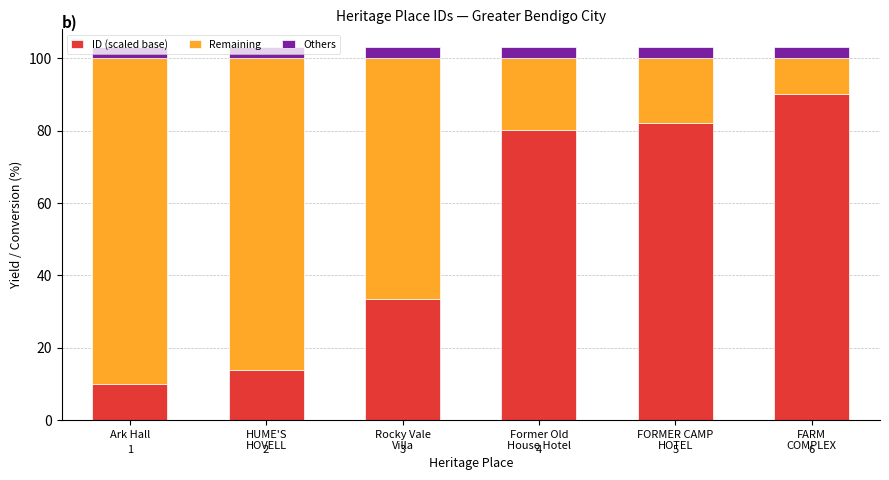

What is the total value across all series at Ark Hall?

103.0